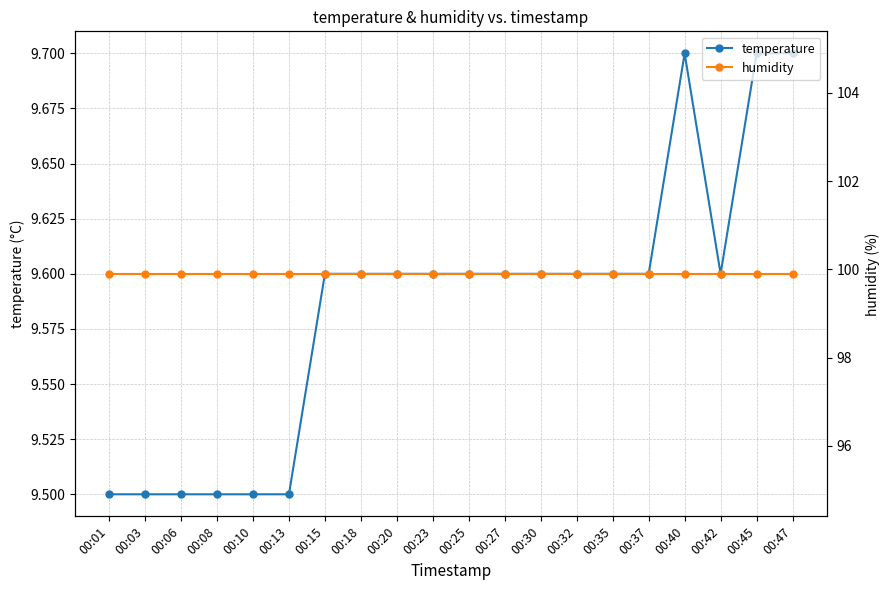

Is the value of humidity at 00:20 greater than the value of temperature at 00:18?

Yes